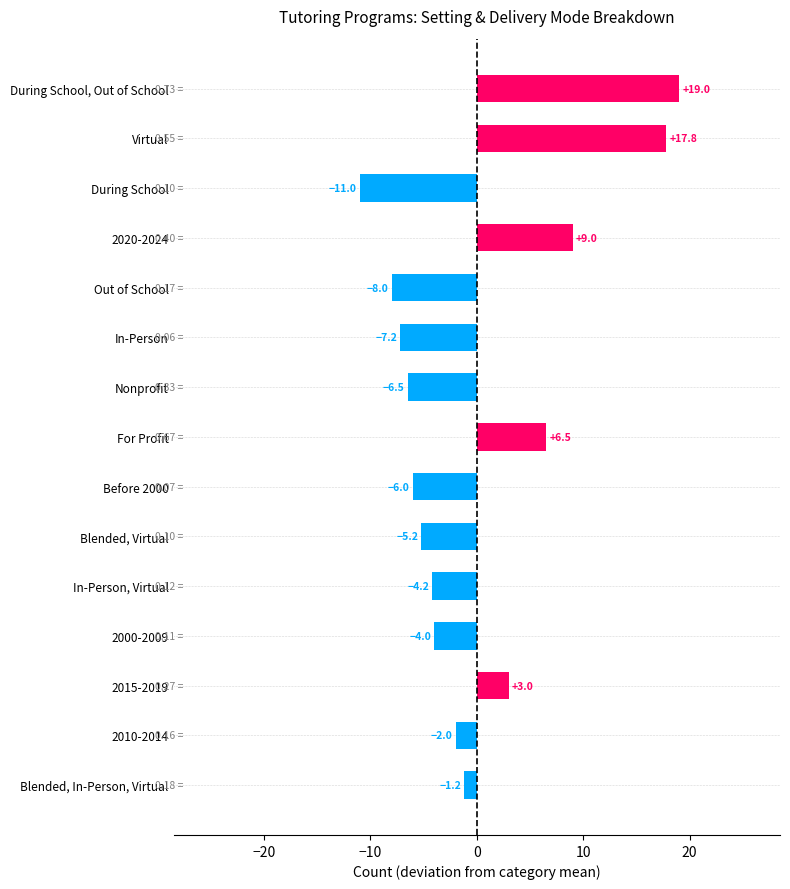

Rank the categories by value from lowest to highest.

During School, Out of School, In-Person, Nonprofit, Before 2000, Blended, Virtual, In-Person, Virtual, 2000-2009, 2010-2014, Blended, In-Person, Virtual, 2015-2019, For Profit, 2020-2024, Virtual, During School, Out of School